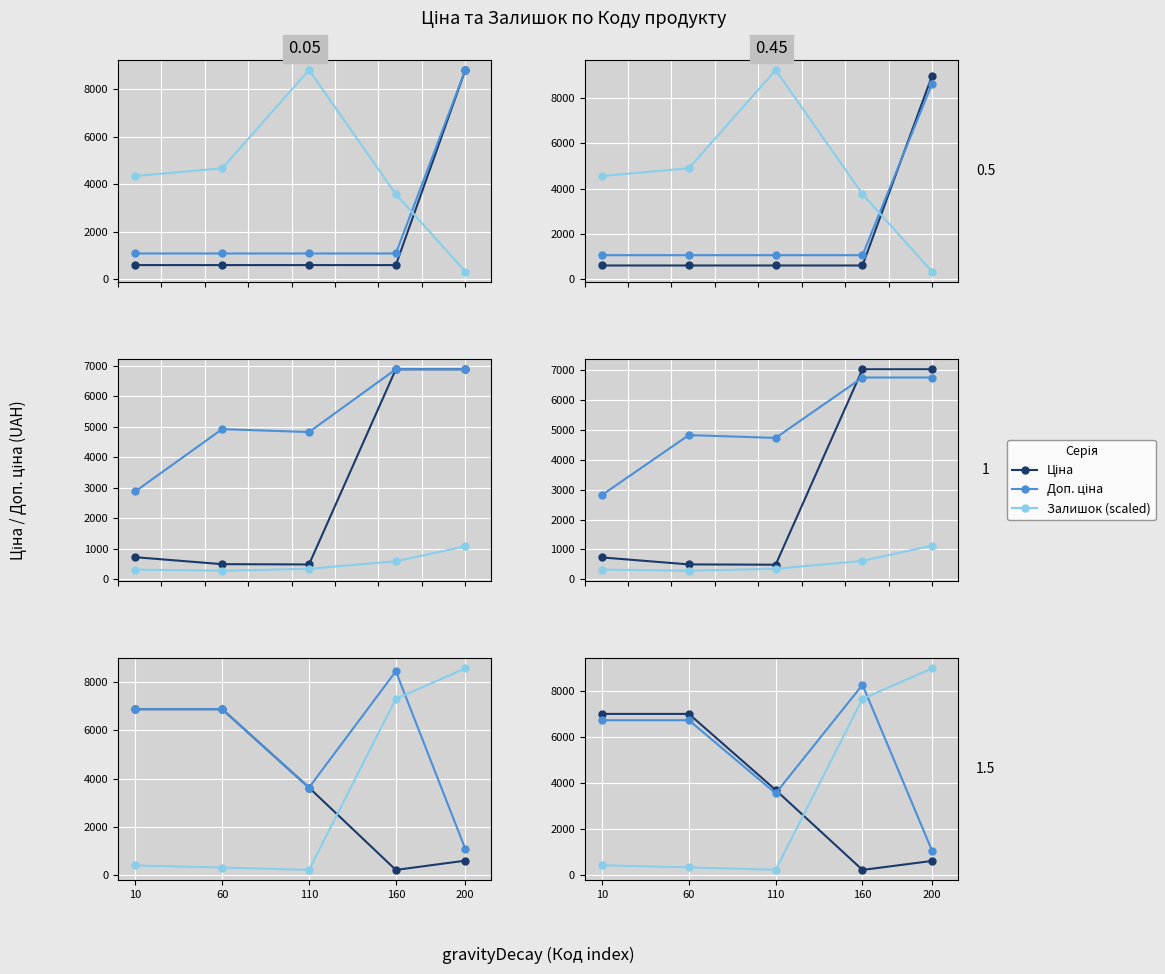

Rank the categories by Залишок (scaled) value from lowest to highest.

110, 60, 10, 160, 200